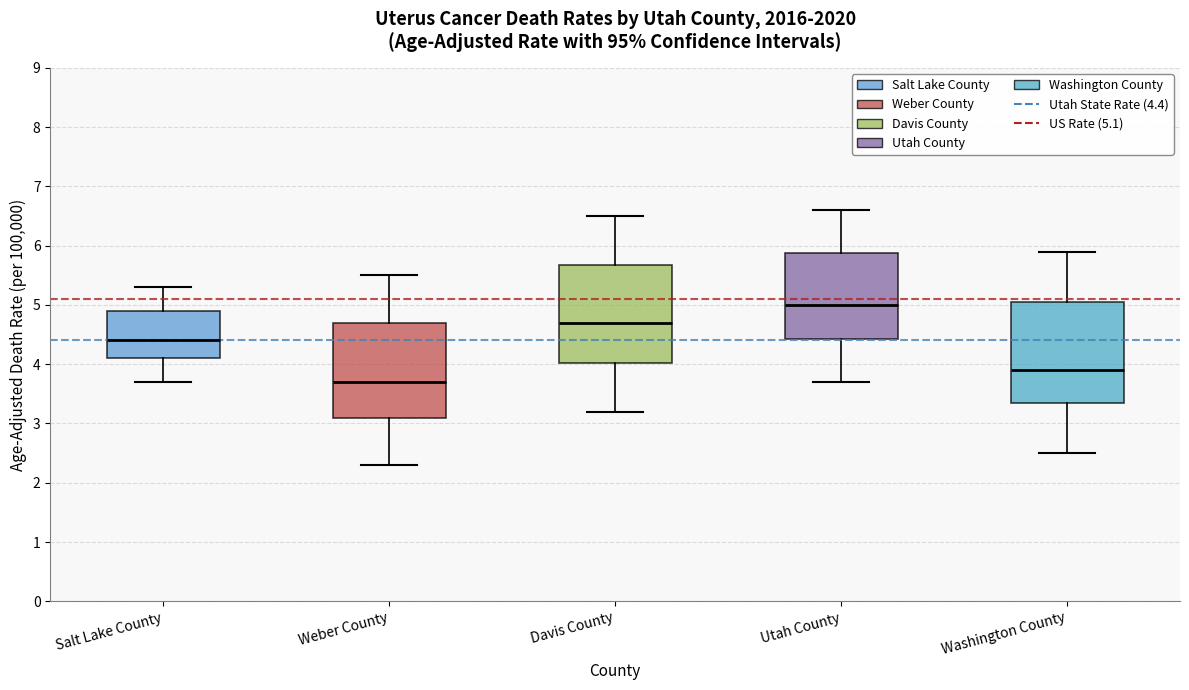

Where does the upper whisker of the box for Utah County end on the y-axis? The values are not printed on the chart, so give them approximately, as read against the axis.

6.6